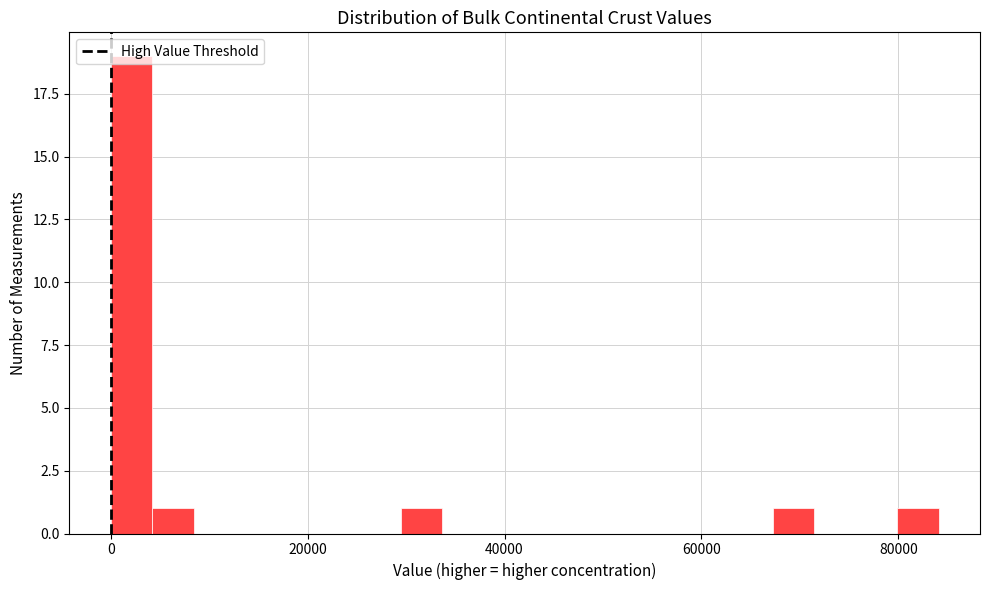

Read against the x-axis, roughly where is the centre of the tallest bar?

2000